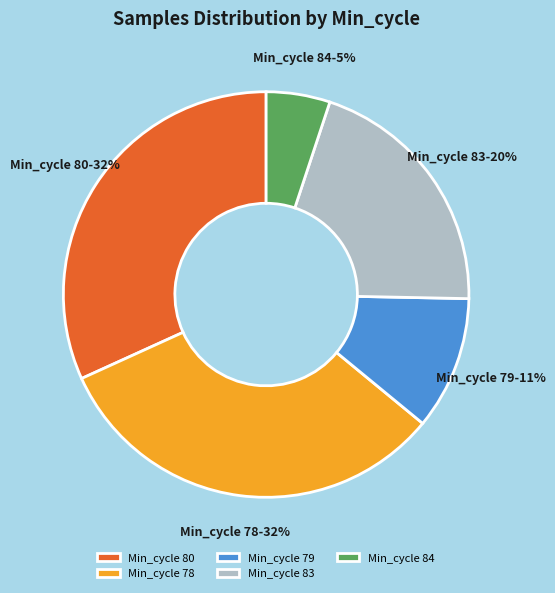

Combined, do Min_cycle 80 and Min_cycle 79 account for over 50%?

No